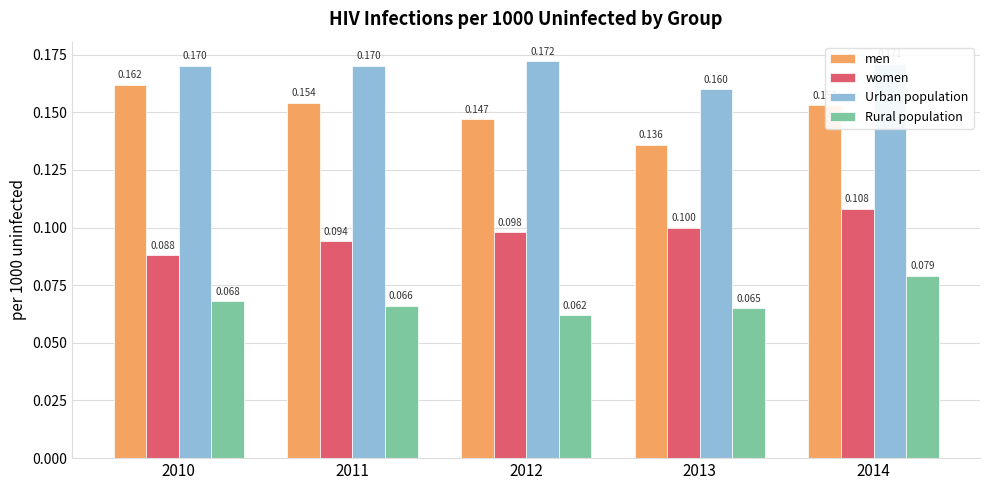

What is the total value across all series at 2010?

0.5